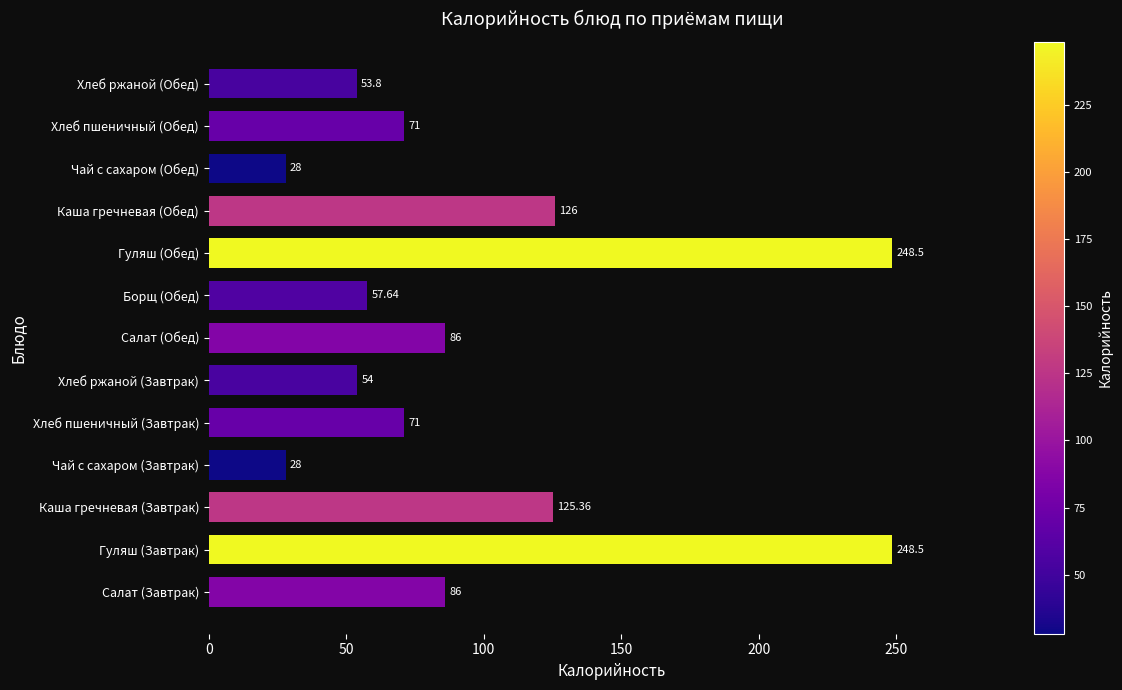

Are the bars grouped side by side (vs. stacked)?

No